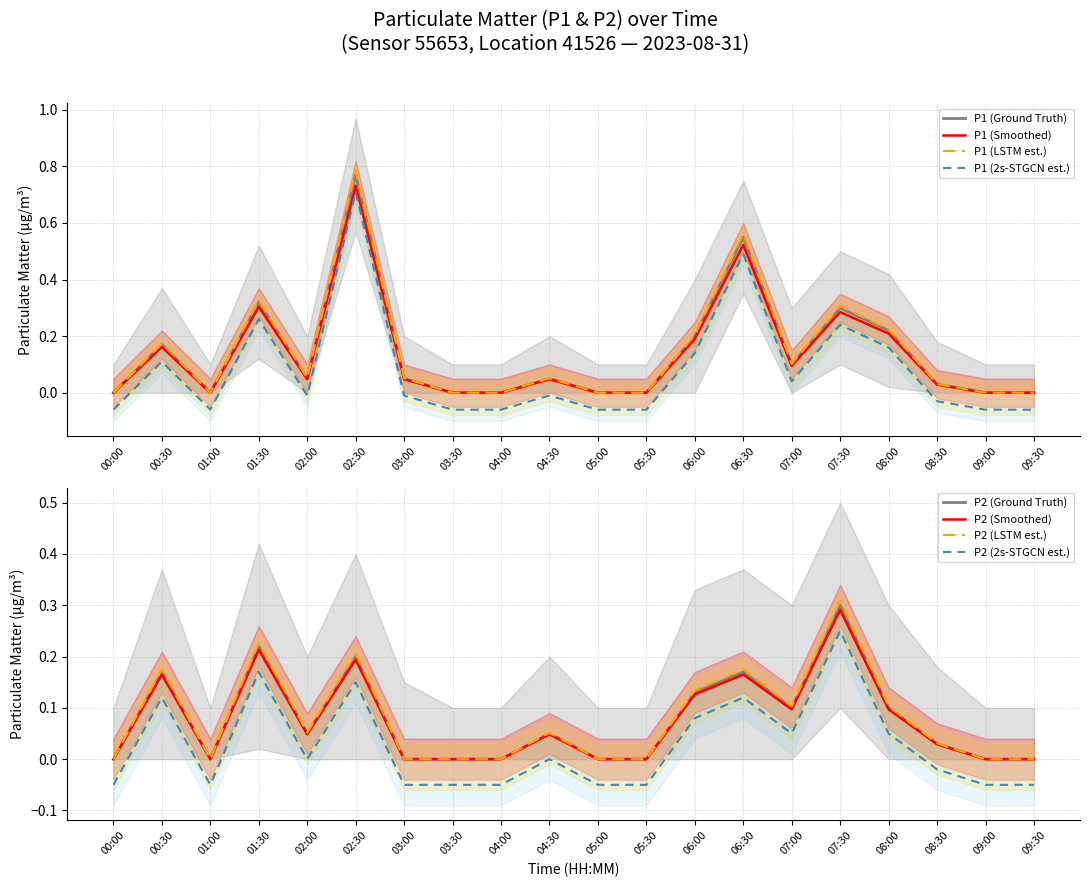

True or false: P1 has more than 1 points higher than both neighbors.

True